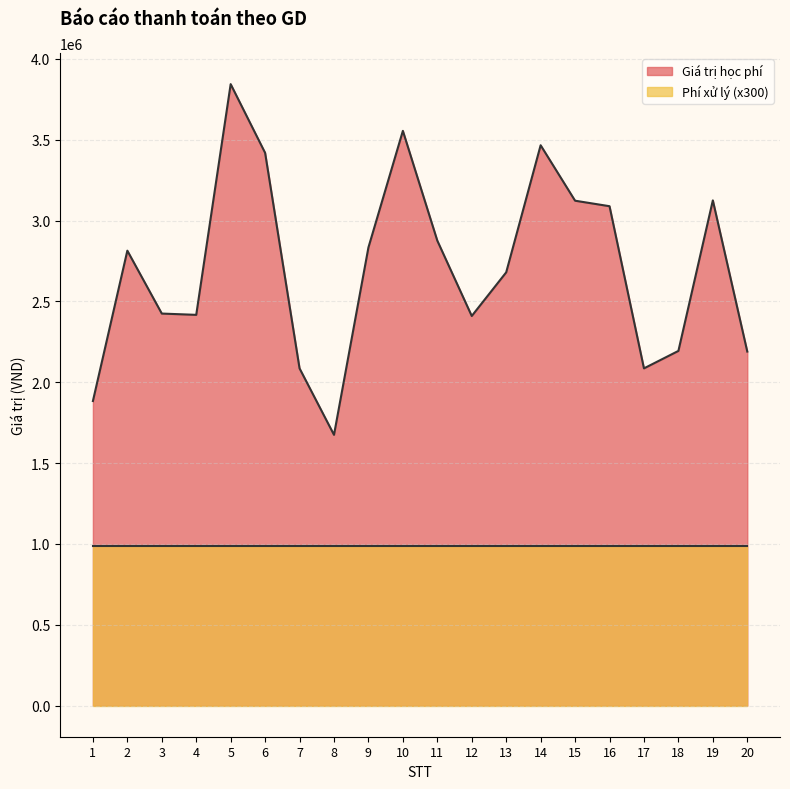

Where is the data nearest to the value 2759500?

2